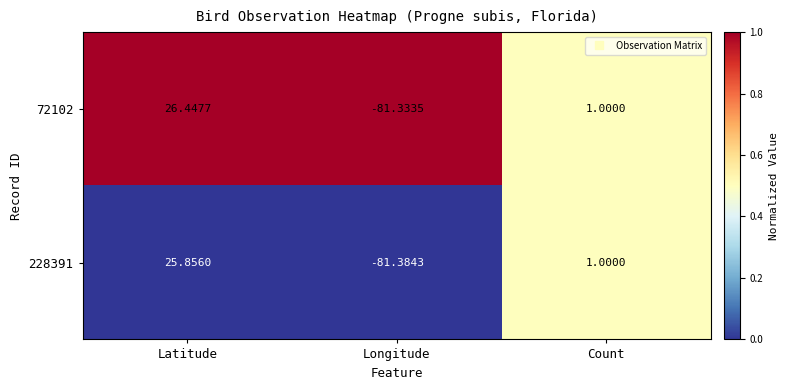

Which series has the largest total across all categories?

72102